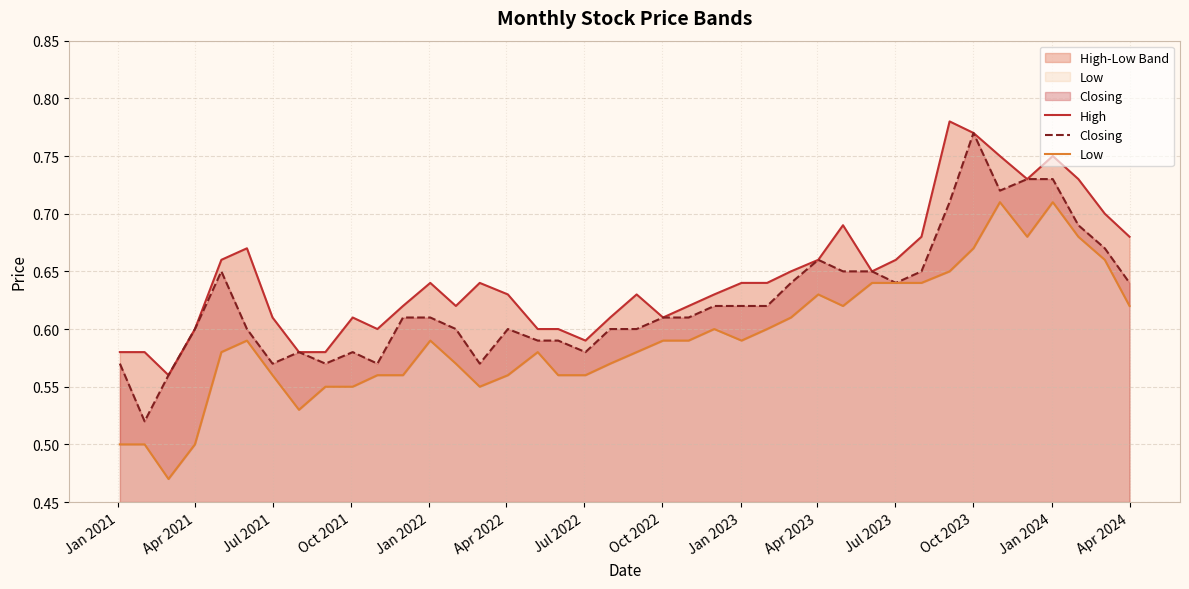

In High, how many points are lower than both neighbors (excluding endpoints)?

7